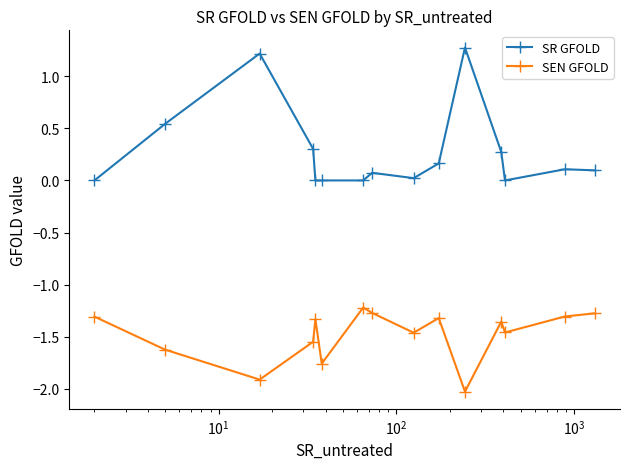

What is the value of the SR GFOLD point at the 4th from the left?

0.3